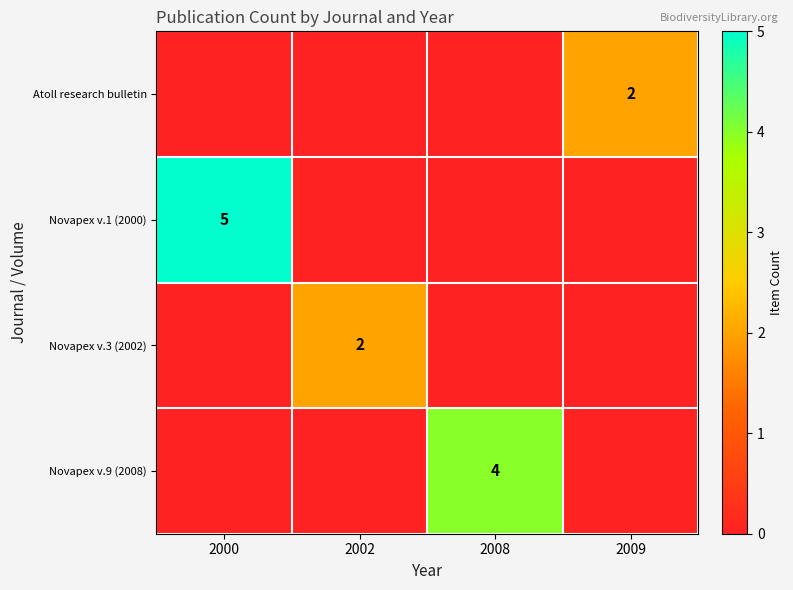

Is it true that Novapex v.3 (2002) equals 2 at 2002?

True